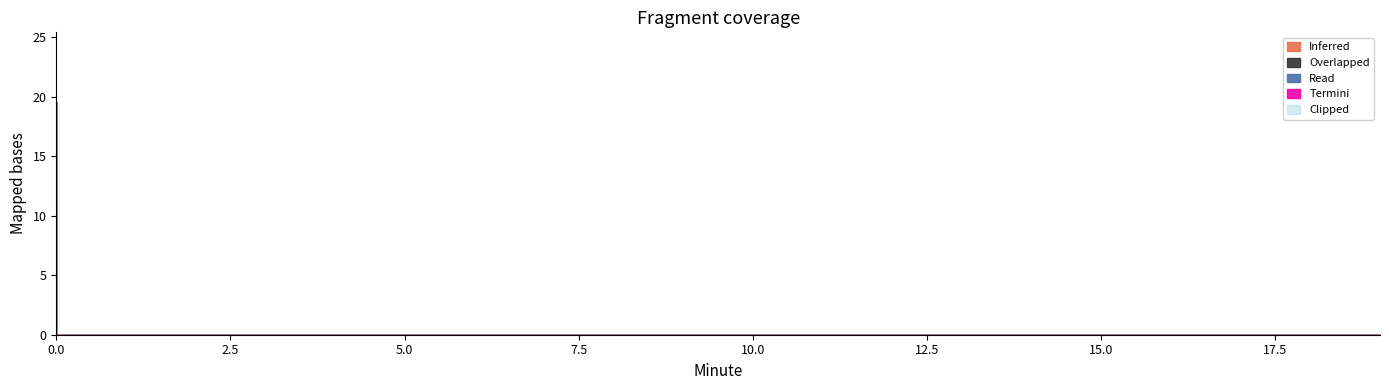

What is the maximum value shown in the chart?

19.6